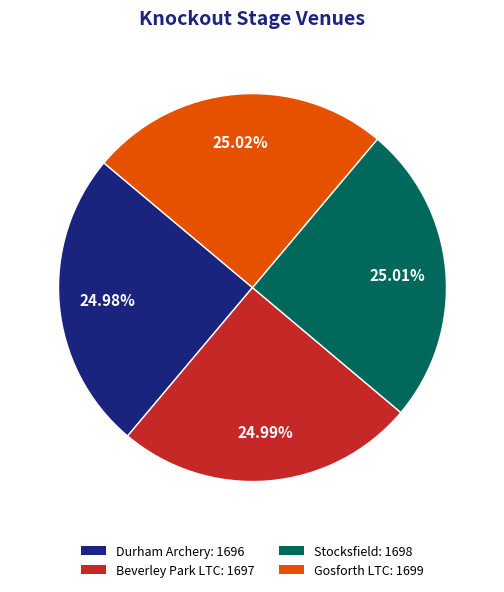

Is Gosforth LTC the majority of the pie?

No